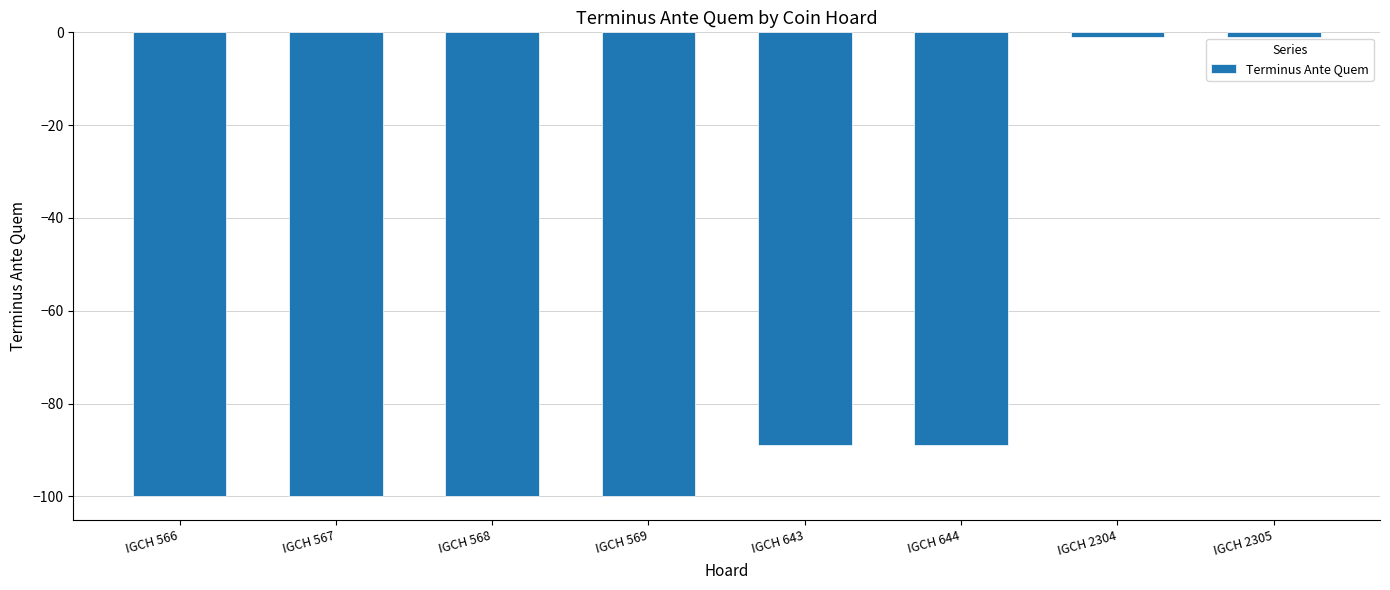

The chart shows a value of -41 at IGCH 568. True or false?

False